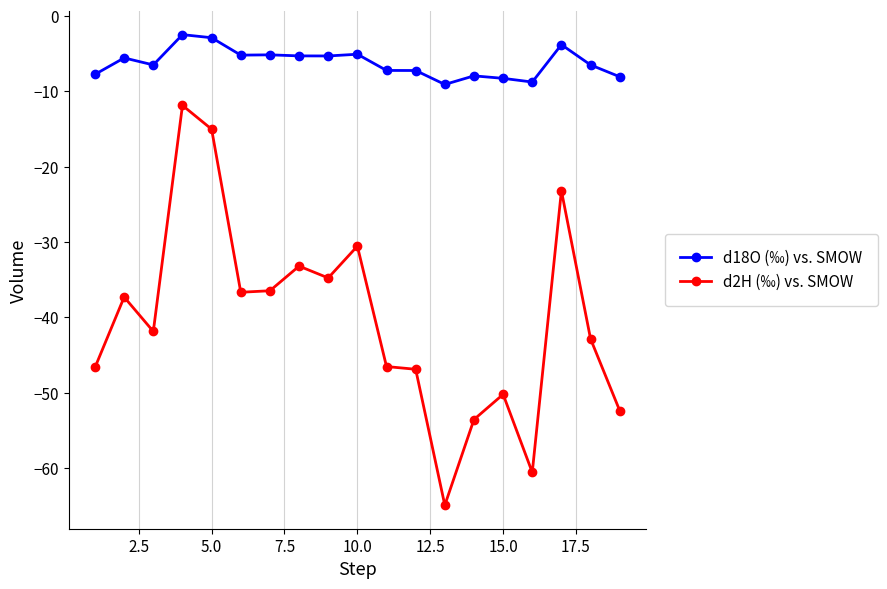

What is the smallest value displayed?

-64.9